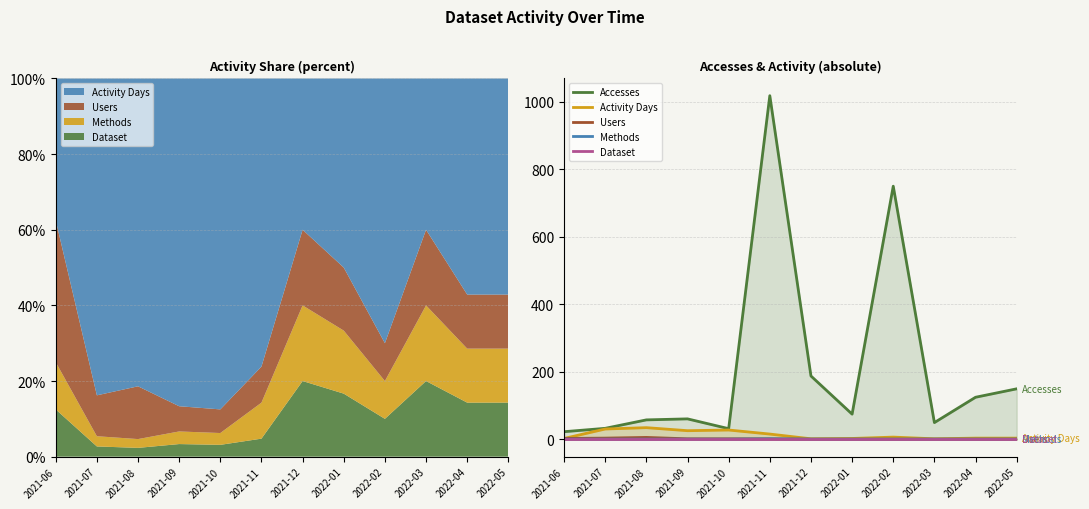

What is the label of the 10th point from the left?

2022-03